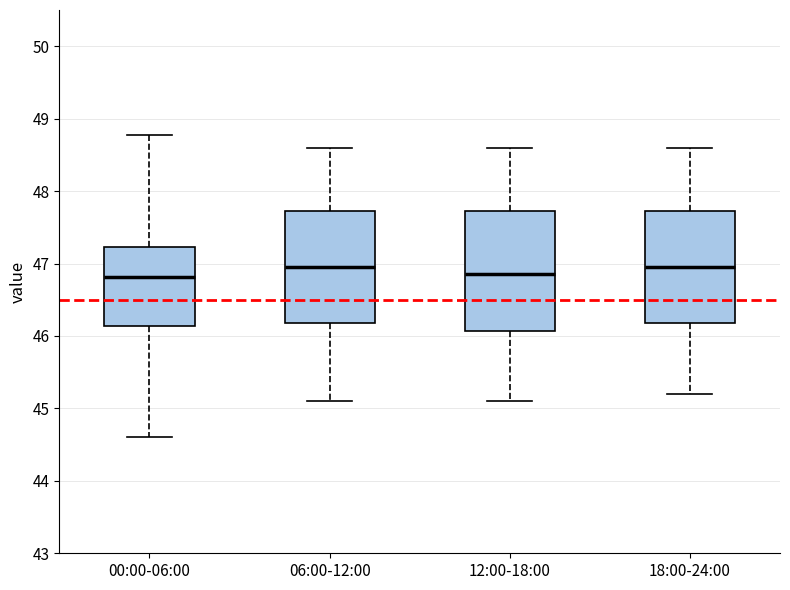

Reading left to right, read every box against the y-axis: the position of its median line, the range the box covers, and the ends of its whiskers. The values are not printed on the chart, so give them approximately, as read against the axis.

00:00-06:00: median 46.8, box 46.1 to 47.2, whiskers 44.6 to 48.8
06:00-12:00: median 47.0, box 46.2 to 47.7, whiskers 45.1 to 48.6
12:00-18:00: median 46.9, box 46.1 to 47.7, whiskers 45.1 to 48.6
18:00-24:00: median 47.0, box 46.2 to 47.7, whiskers 45.2 to 48.6